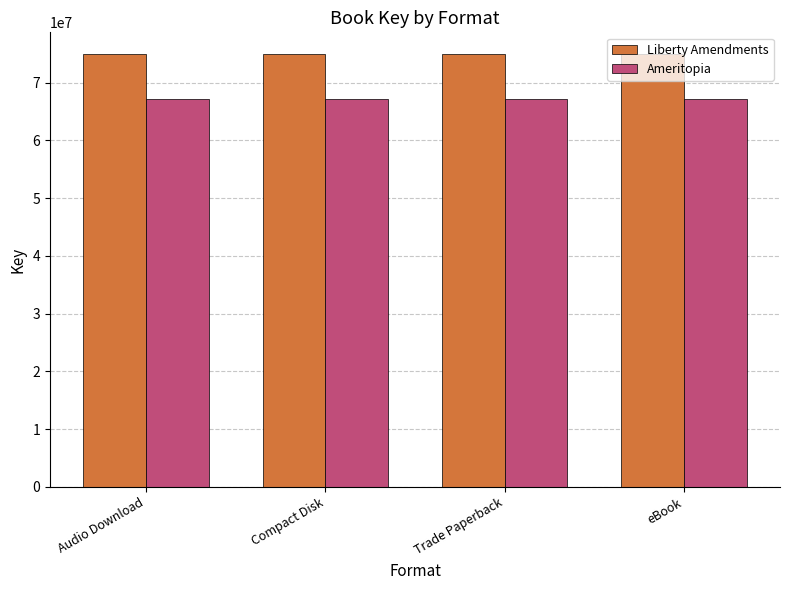

What is the minimum value shown in the chart?

67191357